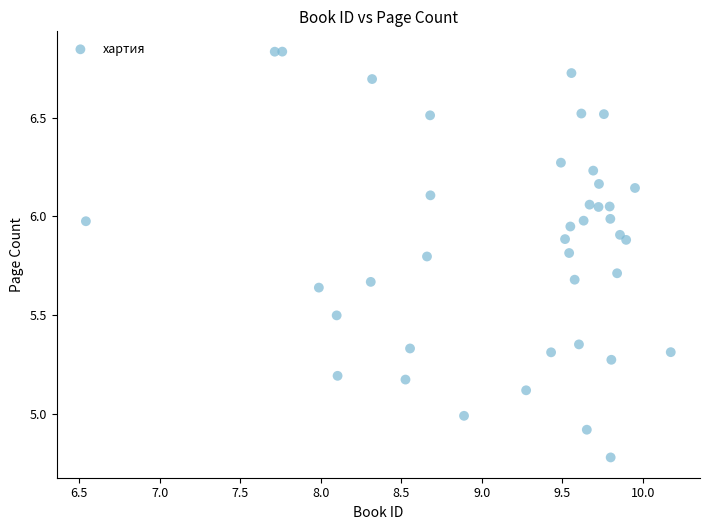

What is the range of X values (max minus min)?

3.6